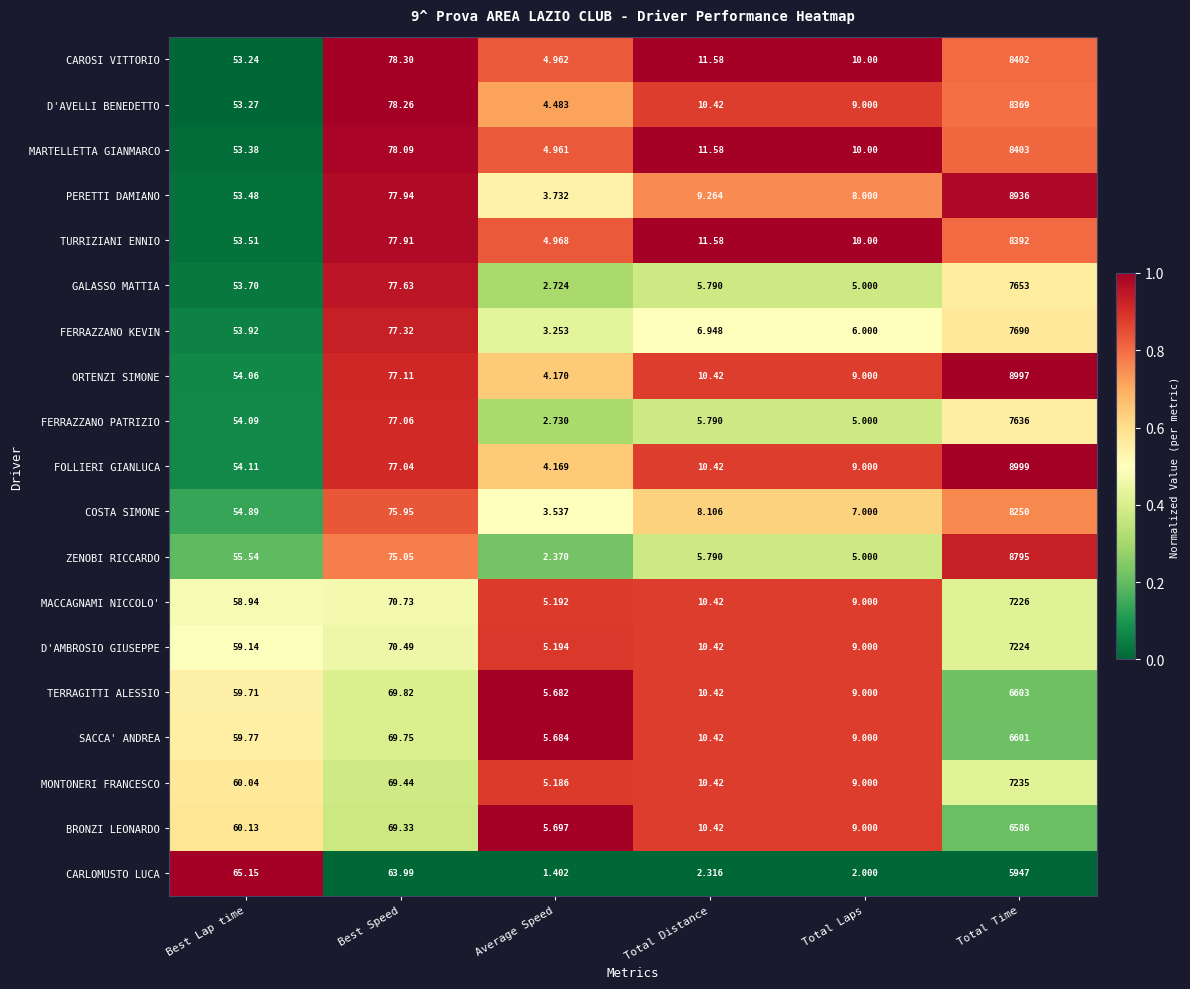

List the series in order of their peak value, lowest first.

CARLOMUSTO LUCA, BRONZI LEONARDO, SACCA' ANDREA, TERRAGITTI ALESSIO, D'AMBROSIO GIUSEPPE, MACCAGNAMI NICCOLO', MONTONERI FRANCESCO, FERRAZZANO PATRIZIO, GALASSO MATTIA, FERRAZZANO KEVIN, COSTA SIMONE, D'AVELLI BENEDETTO, TURRIZIANI ENNIO, CAROSI VITTORIO, MARTELLETTA GIANMARCO, ZENOBI RICCARDO, PERETTI DAMIANO, ORTENZI SIMONE, FOLLIERI GIANLUCA